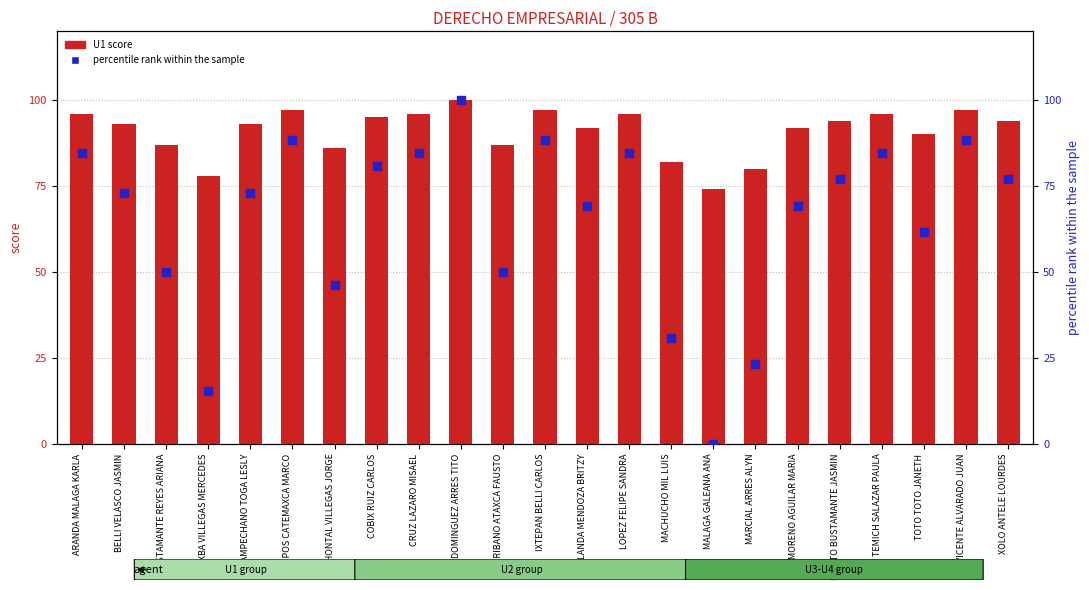

At which category is the sum across all series the highest?

DOMINGUEZ ARRES TITO